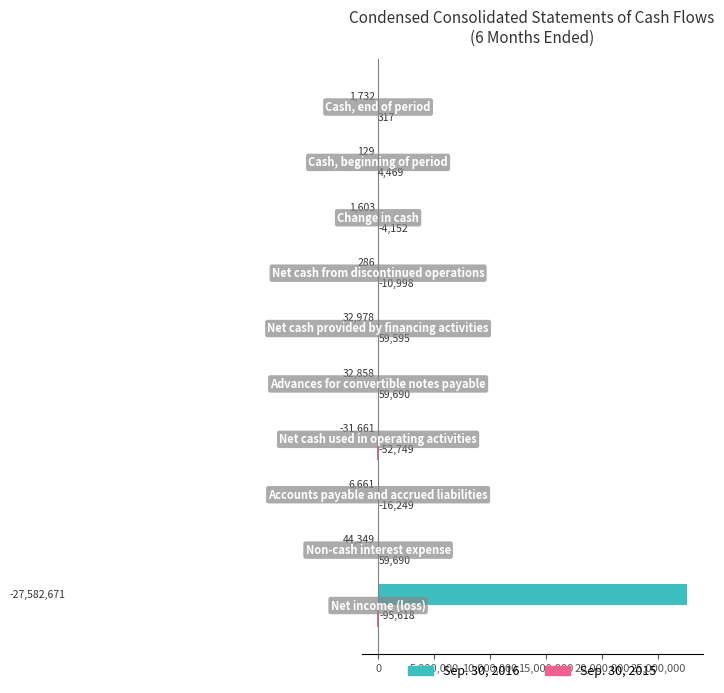

What is the maximum value for Sep. 30, 2016?

27582671